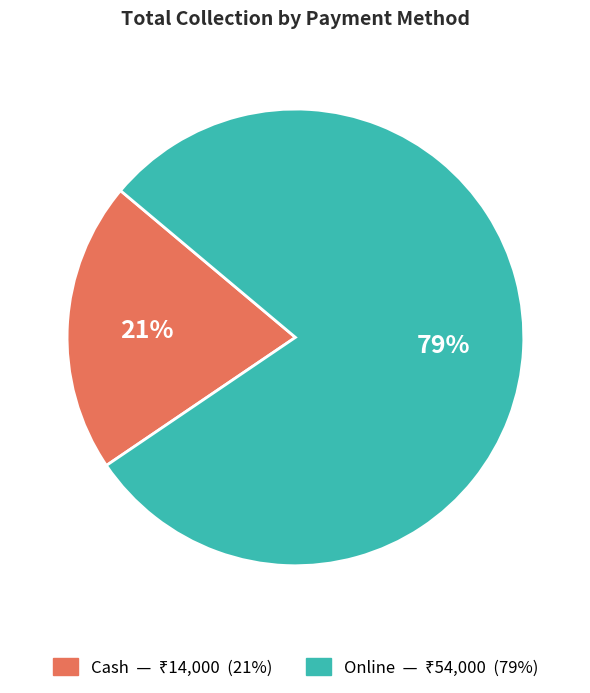

True or false: Cash accounts for 21% of the total.

True